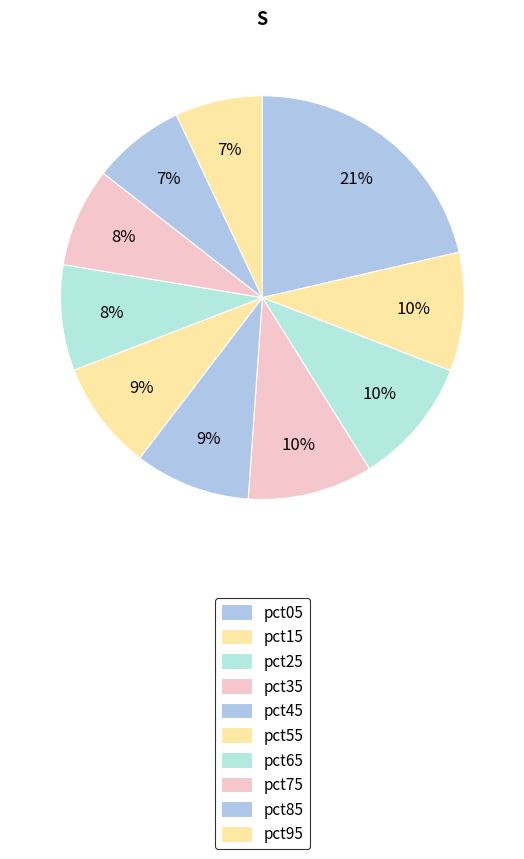

Approximately how many times larger is the value at pct25 compared to pct15?

1.1